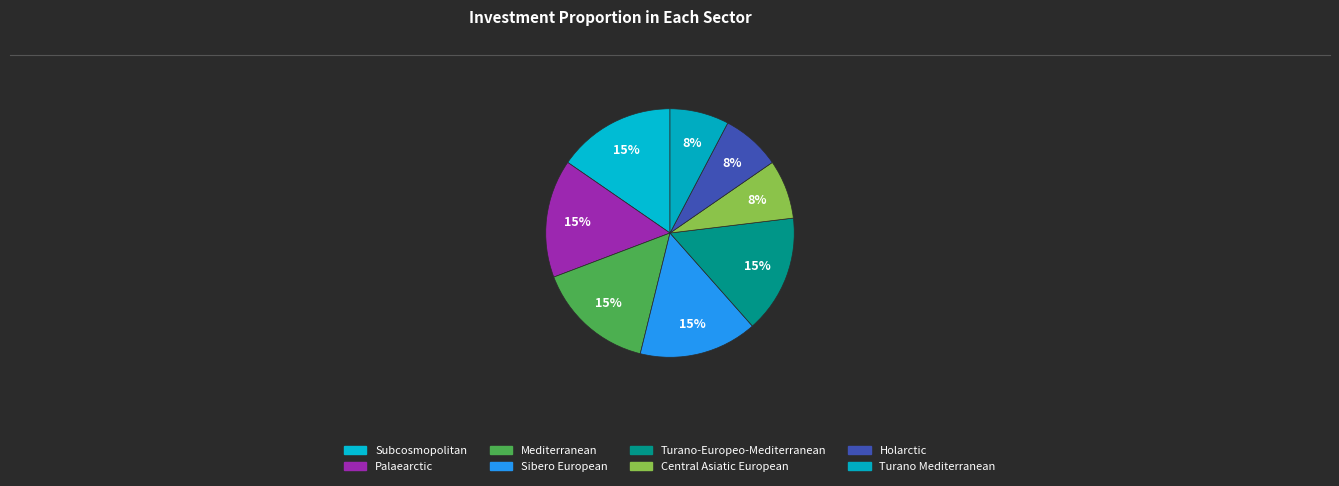

How many segments does this pie chart have?

8